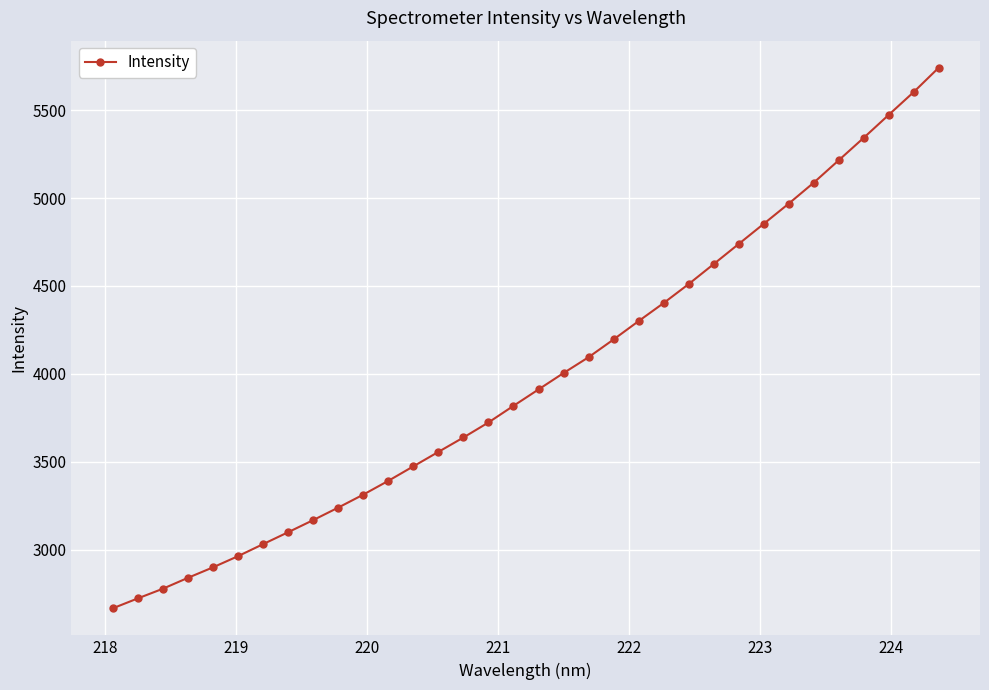

How many data points does each series have?

34